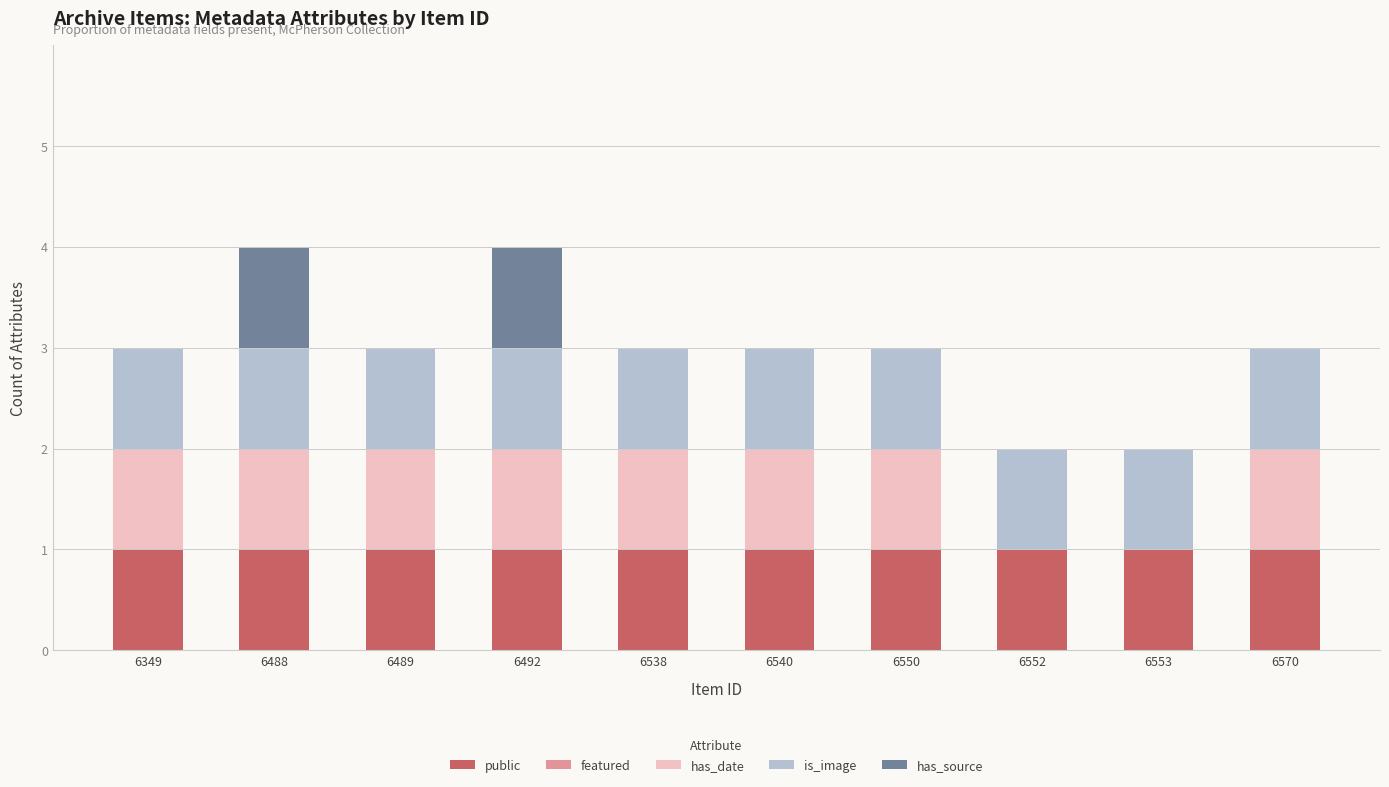

The public series shows 0 at 6349. True or false?

False